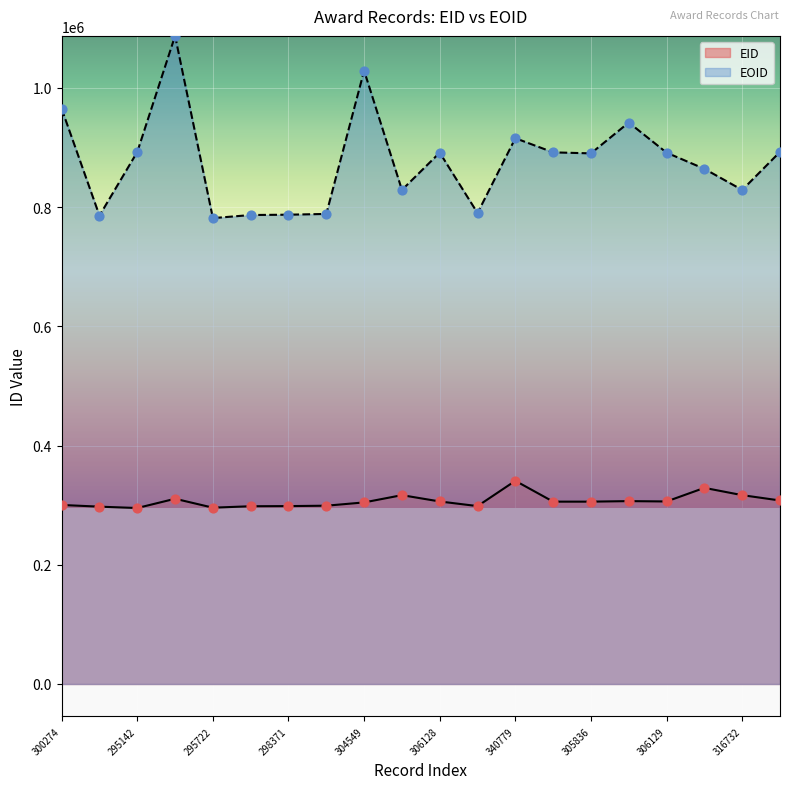

Which series has the largest total across all categories?

EOID